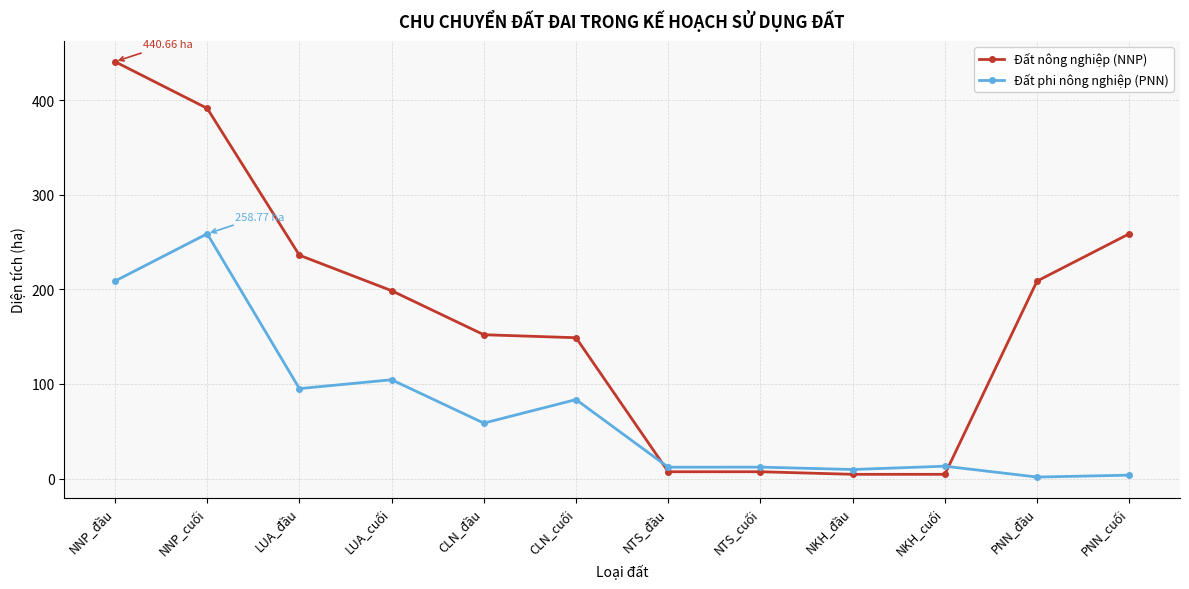

What is the sum of the Đất nông nghiệp (NNP) values at PNN_cuối and LUA_đầu?

494.9